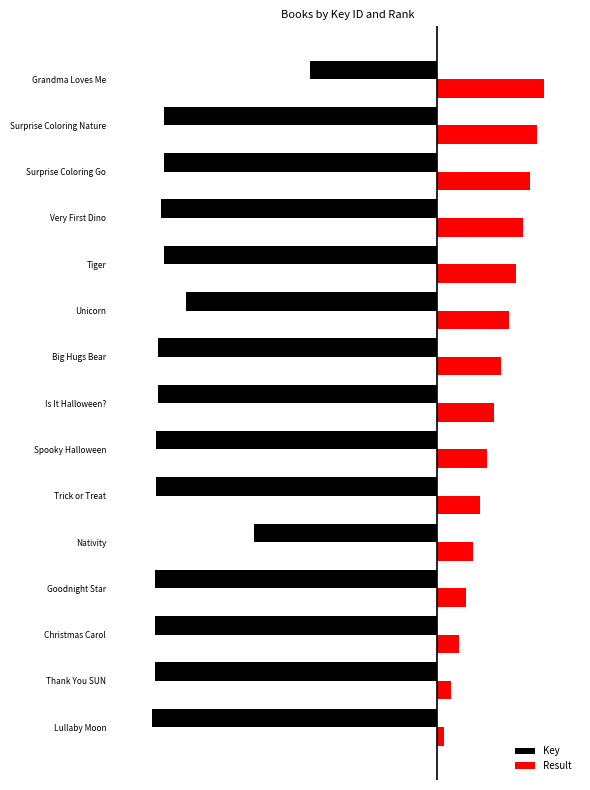

What is the difference between the second highest and second lowest values in the Result series?

2.4